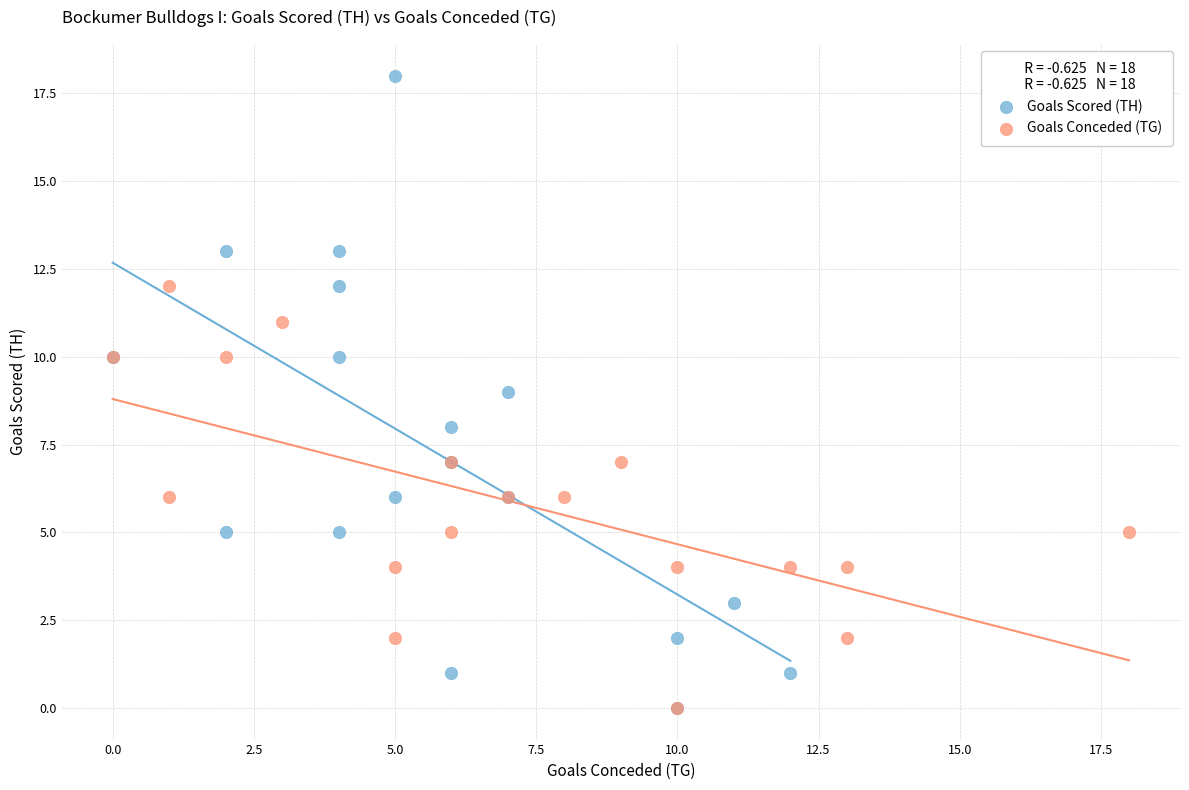

Which series contains the highest Y value?

Goals Scored (TH)